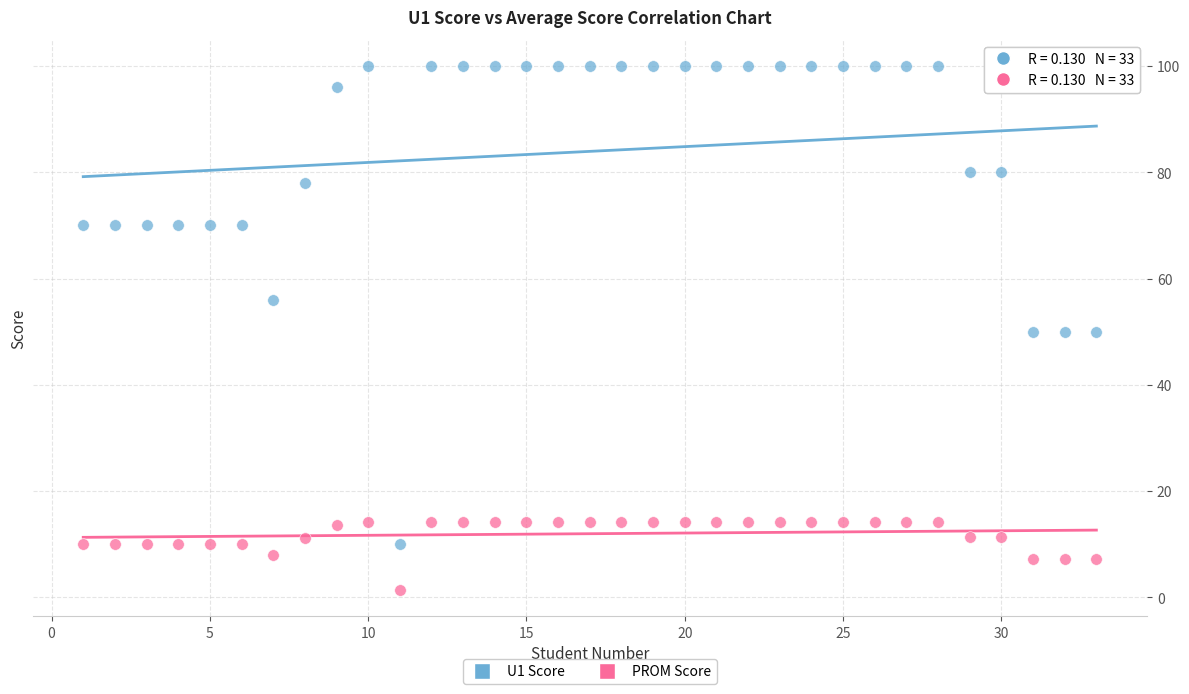

Which series has the largest Y range (max minus min)?

U1 Score